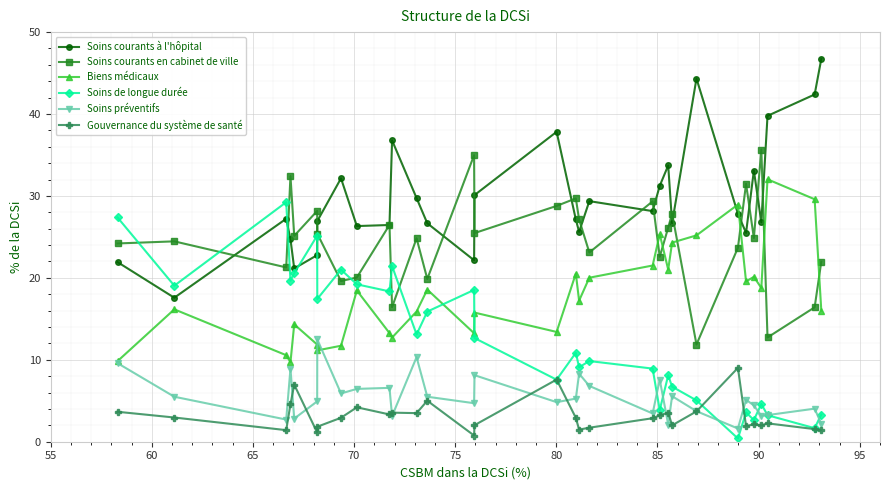

In Soins préventifs, how many points are higher than both neighbors (excluding endpoints)?

10